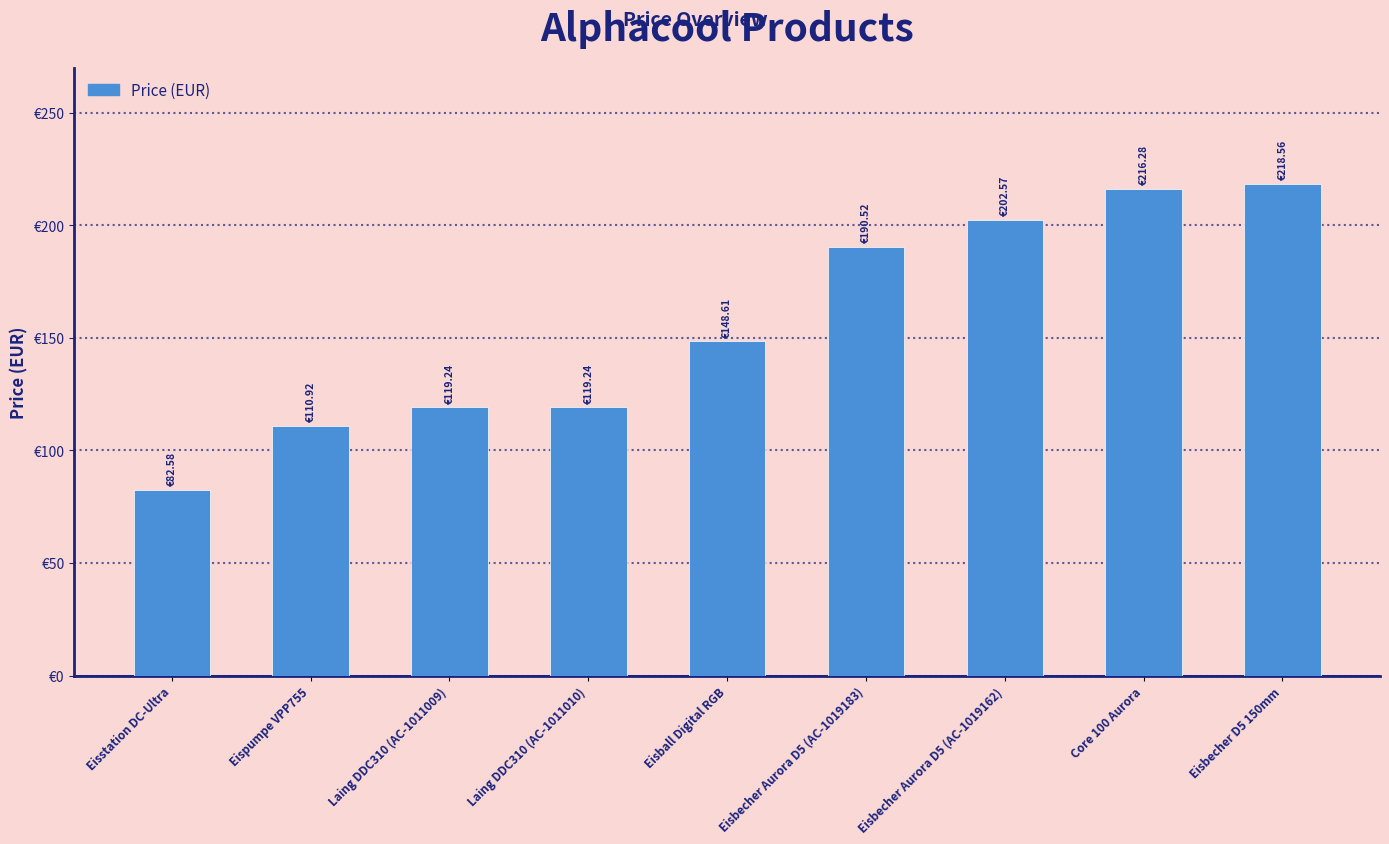

Between Core 100 Aurora and Eisbecher Aurora D5 (AC-1019162), which is larger?

Core 100 Aurora